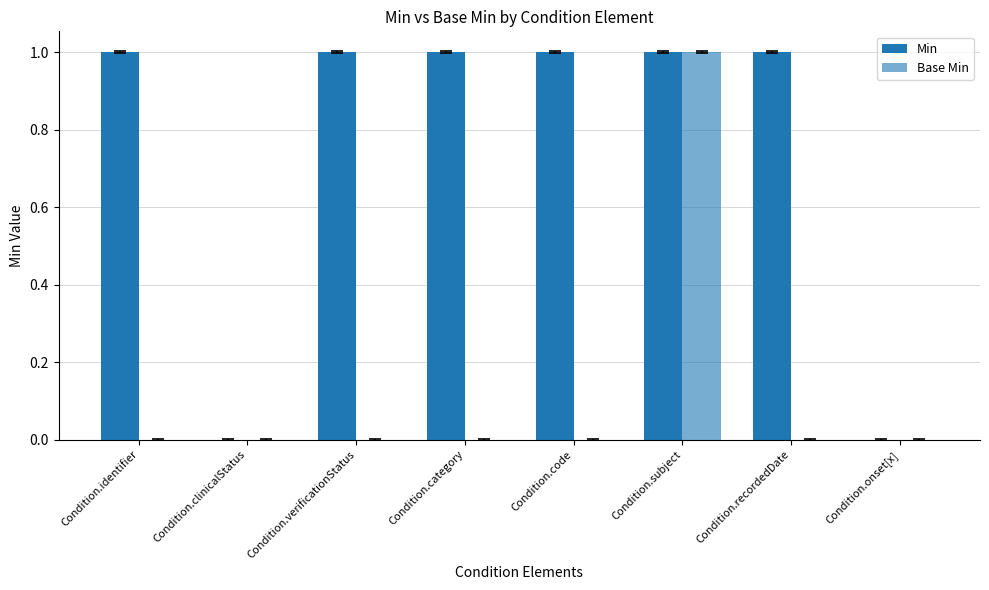

What is the average value of the Min series?

1